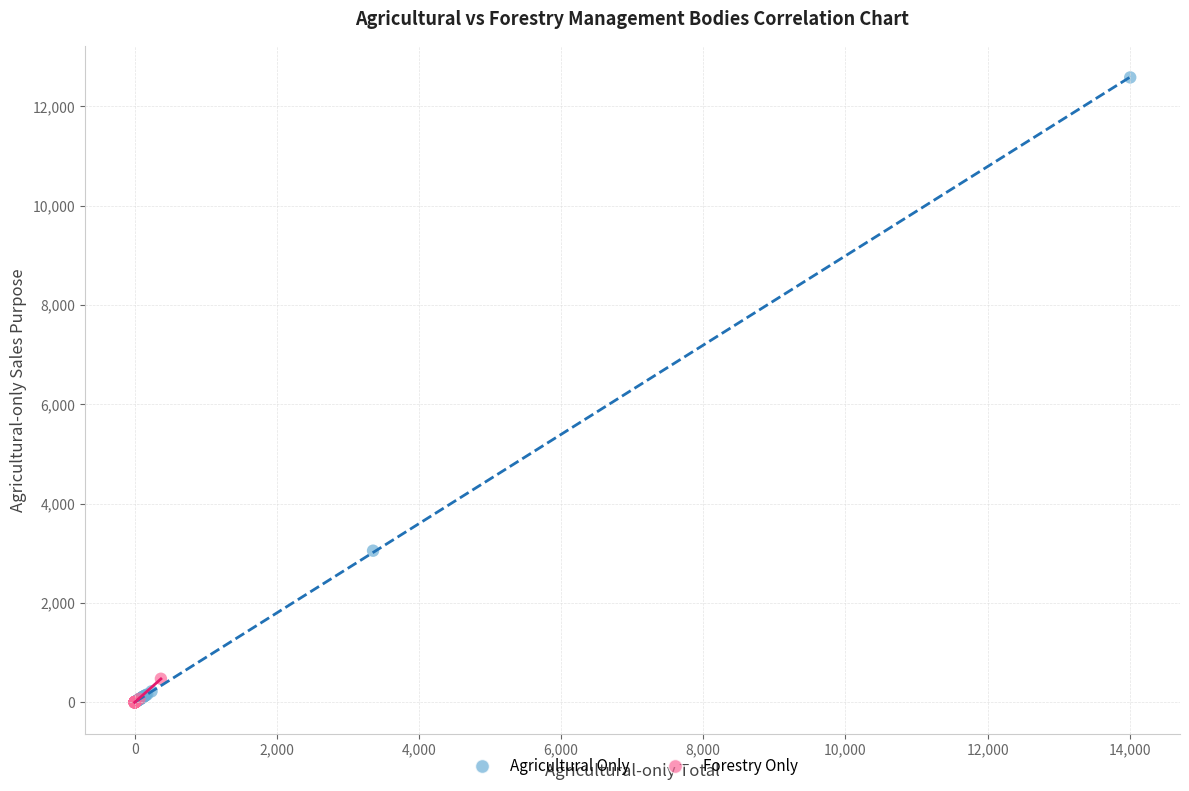

Which series has the widest spread of Y values?

Agricultural Only